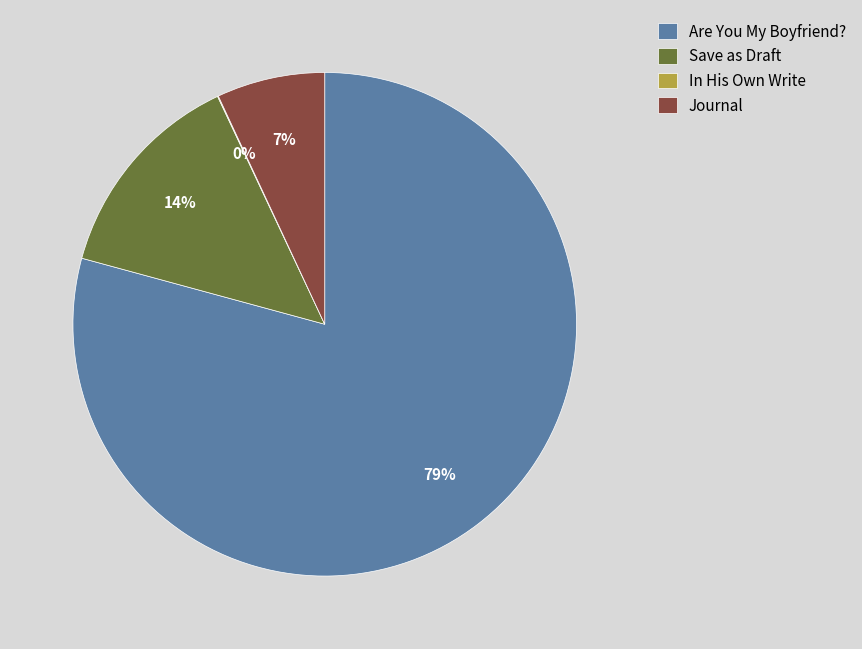

Is there any slice that represents more than half of the pie?

Yes